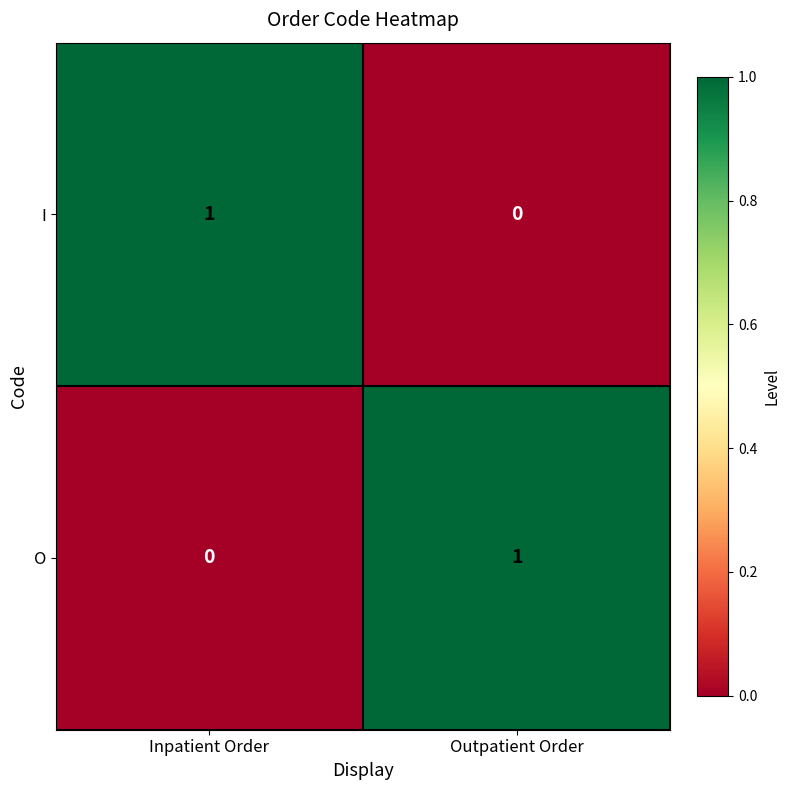

Reading left to right, transcribe all the data shown in this chart.

I: 1	0
O: 0	1